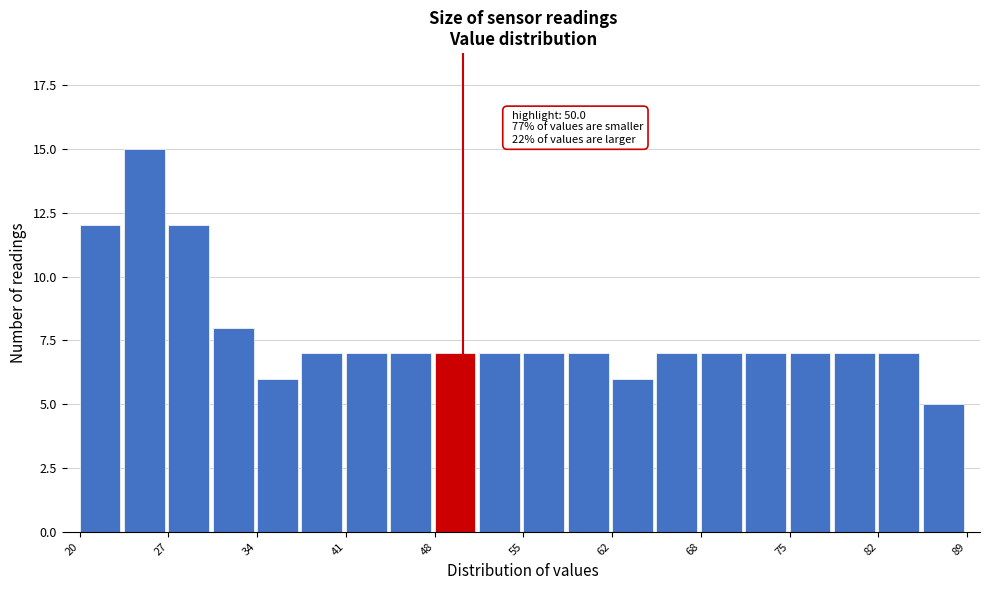

Around what value on the x-axis is the tallest bar? Give the approximate position of its centre, as read against the axis.

25